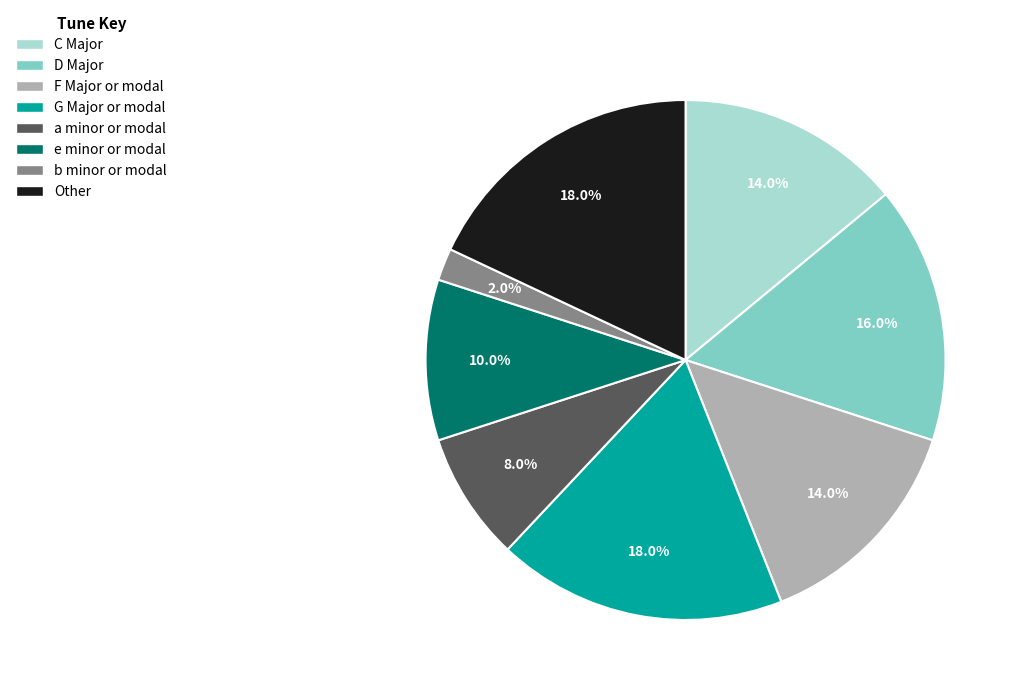

The D Major slice represents 16% of the pie. True or false?

True